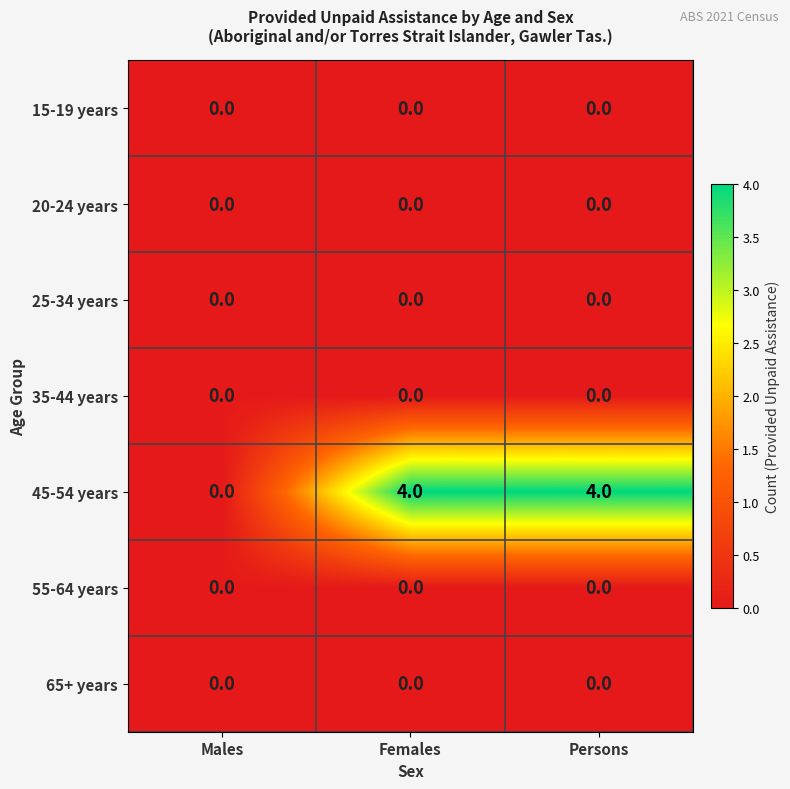

Reading right to left, extract all data points from this chart.

15-19 years: Persons=0	Females=0	Males=0
20-24 years: Persons=0	Females=0	Males=0
25-34 years: Persons=0	Females=0	Males=0
35-44 years: Persons=0	Females=0	Males=0
45-54 years: Persons=4	Females=4	Males=0
55-64 years: Persons=0	Females=0	Males=0
65+ years: Persons=0	Females=0	Males=0